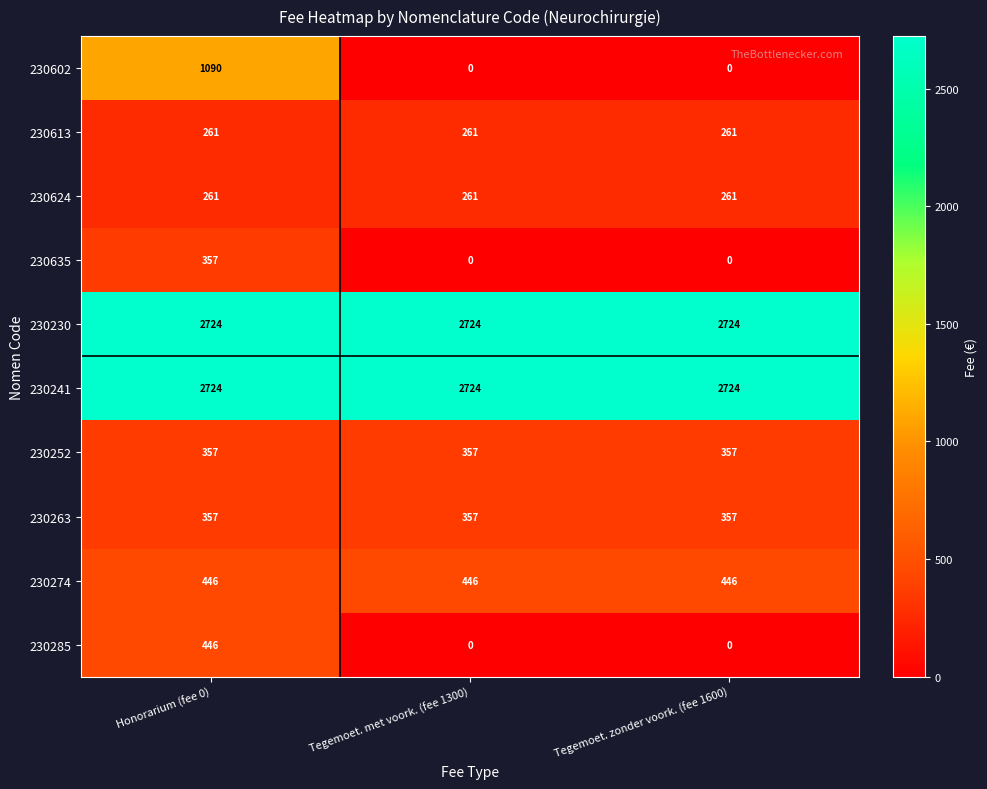

What is the maximum value shown in the chart?

2724